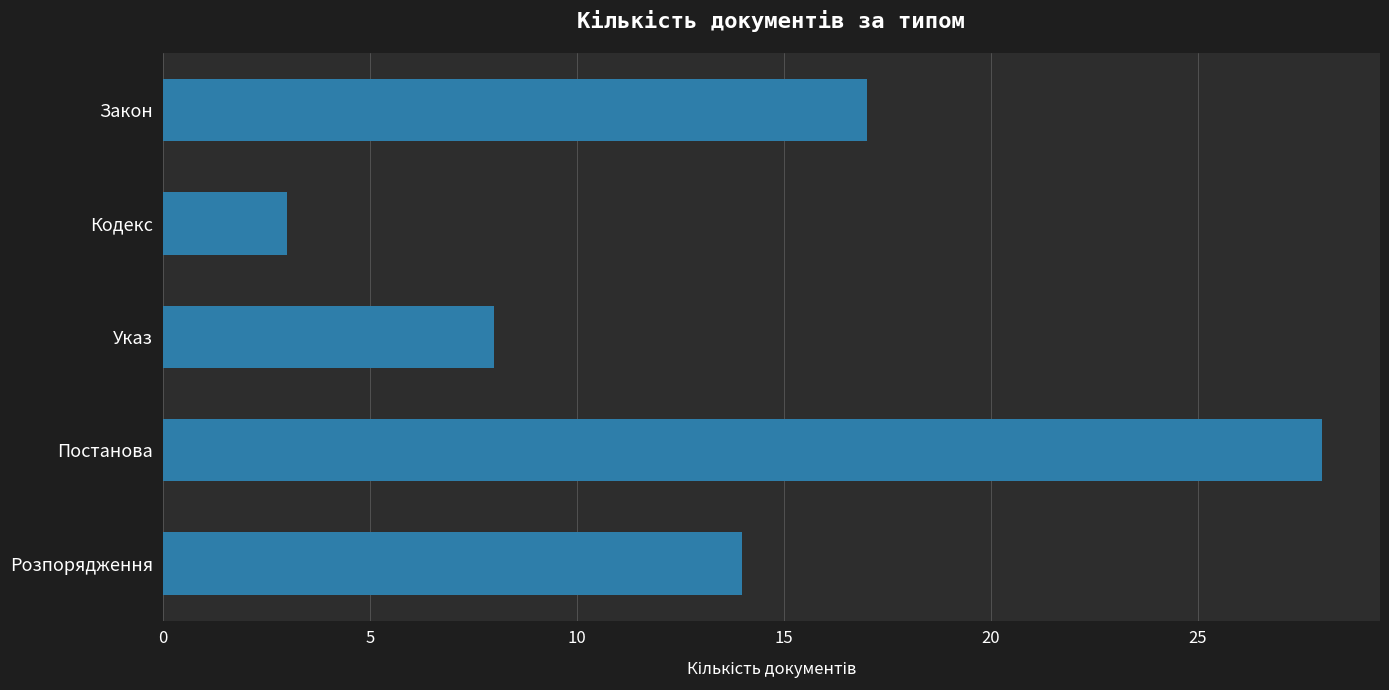

What is the difference between the maximum and minimum values?

25